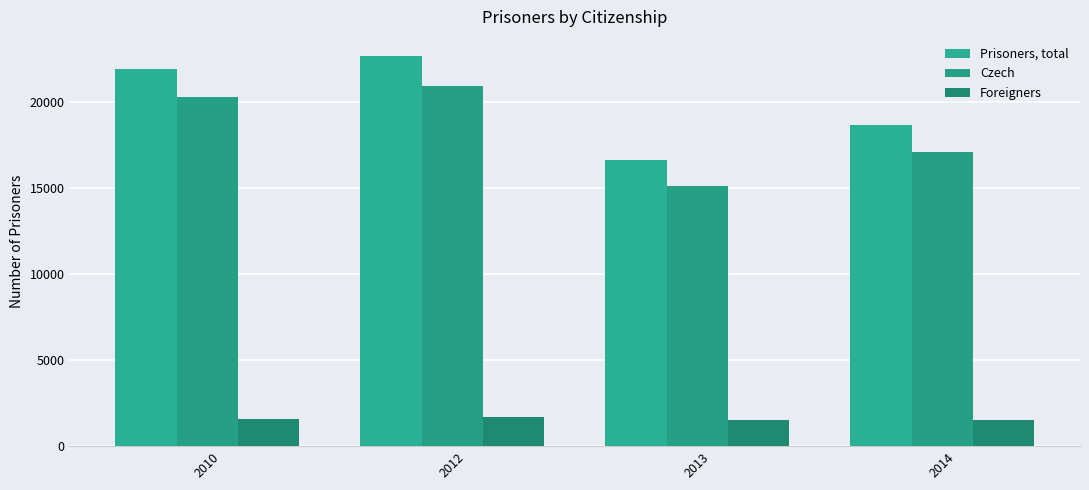

Read the Foreigners value at 2012, to the nearest 5.

1715